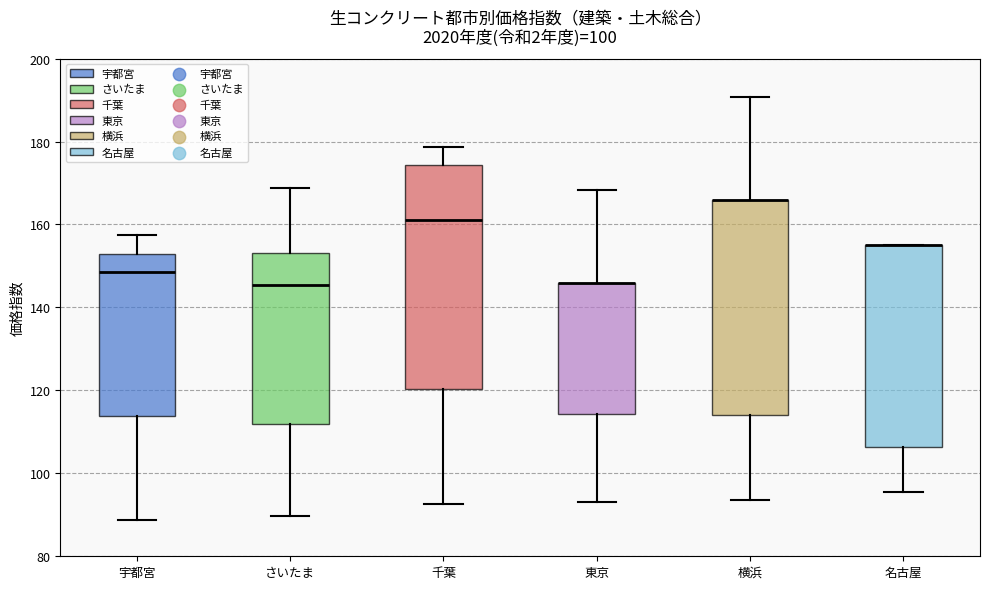

Which box is the tallest, from its lower edge to its upper edge?

千葉